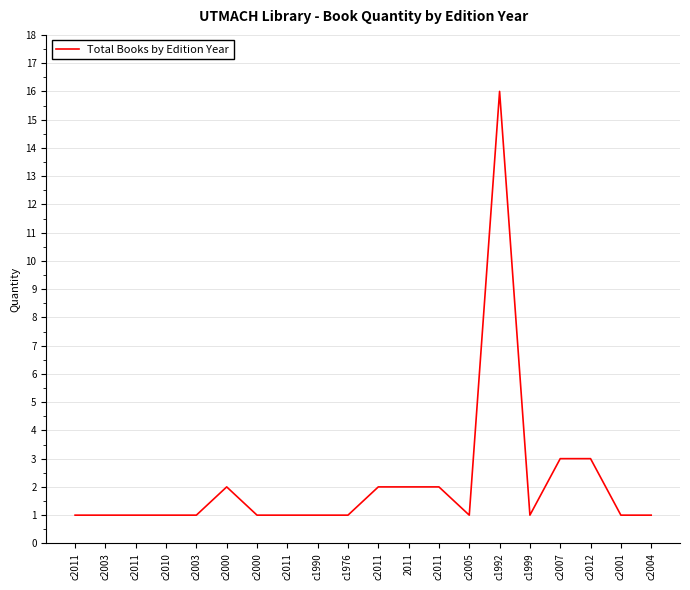

Rank the categories by value from lowest to highest.

c2011, c2003, c2011, c2010, c2003, c2000, c2011, c1990, c1976, c2005, c1999, c2001, c2004, c2000, c2011, 2011, c2011, c2007, c2012, c1992